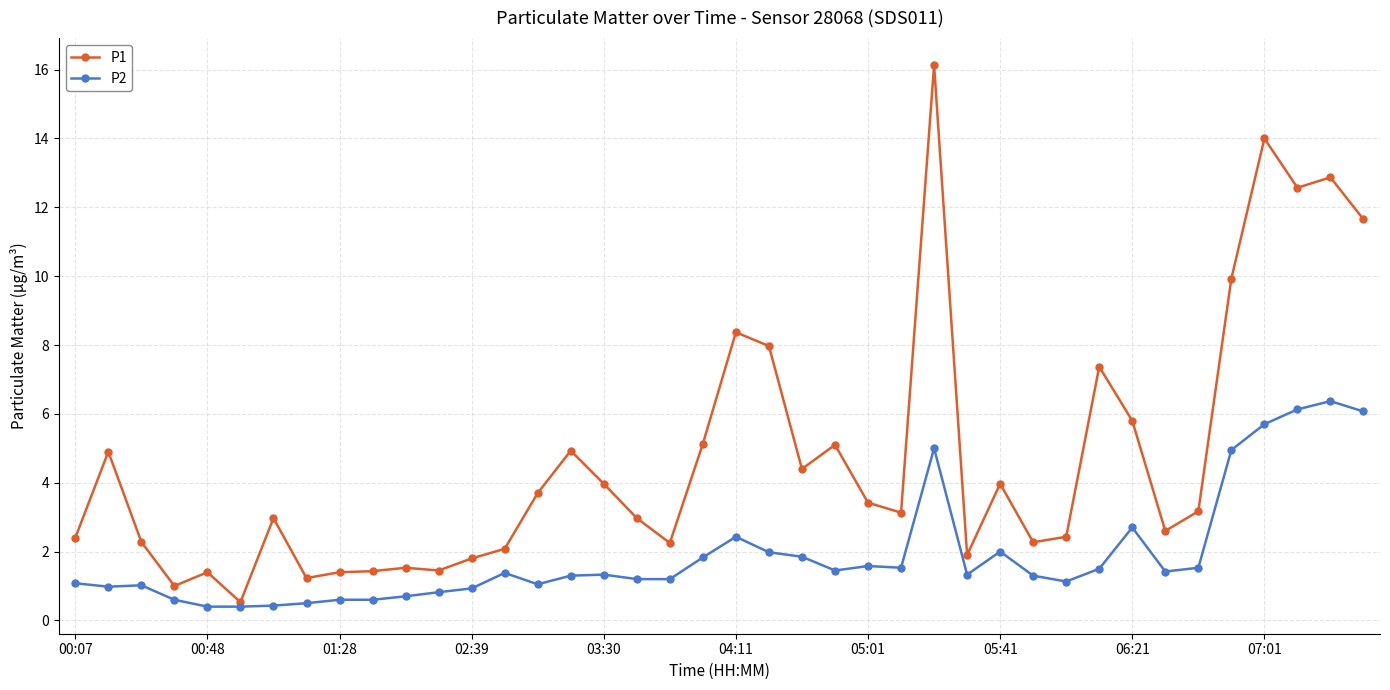

What are all the series names shown in the legend?

P1, P2